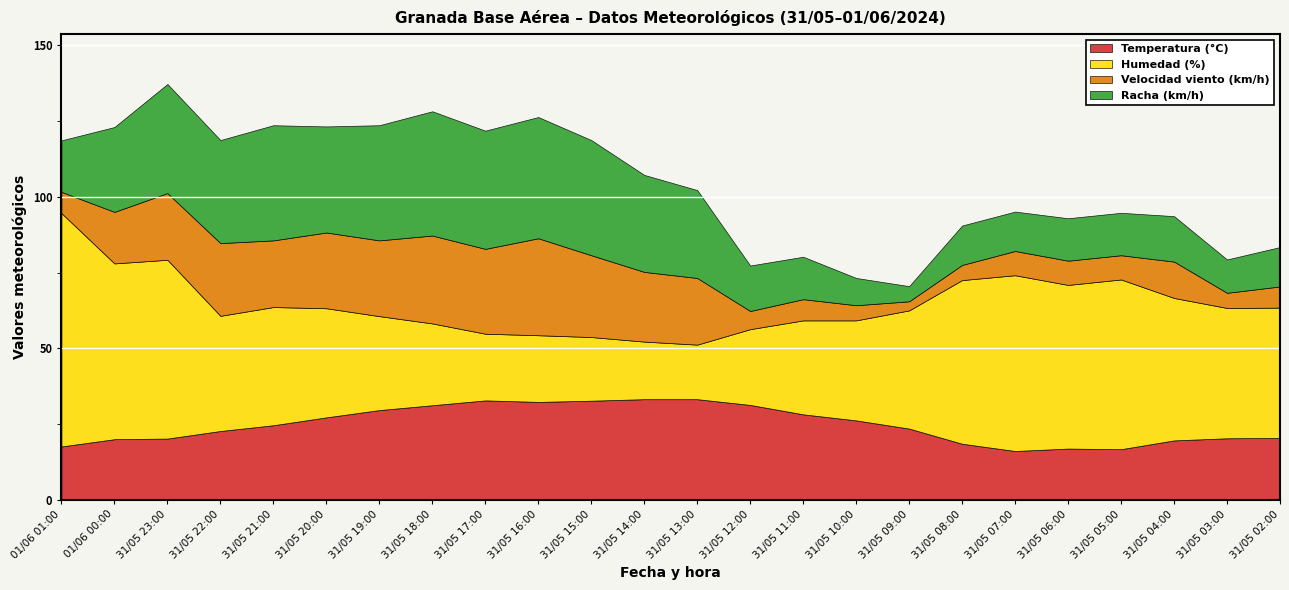

Rank the series by their maximum value, from lowest to highest.

Velocidad viento (km/h), Temperatura (°C), Racha (km/h), Humedad (%)